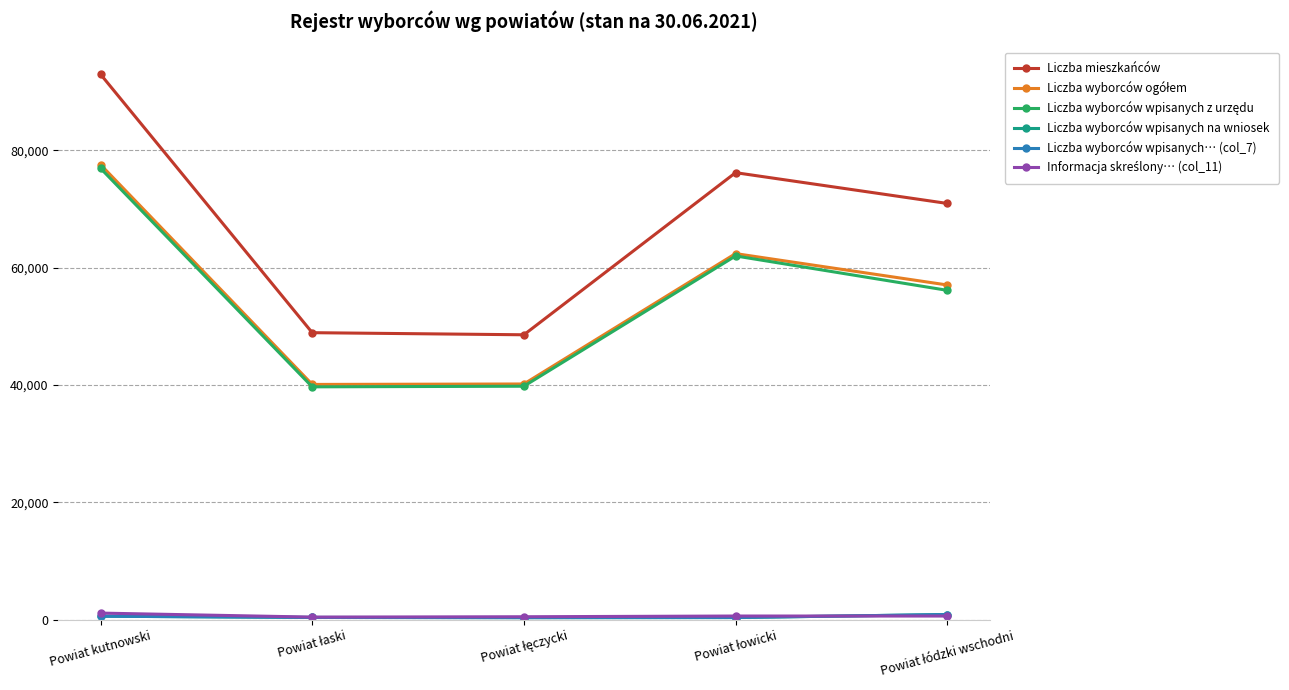

Which series has the largest total across all categories?

Liczba mieszkańców